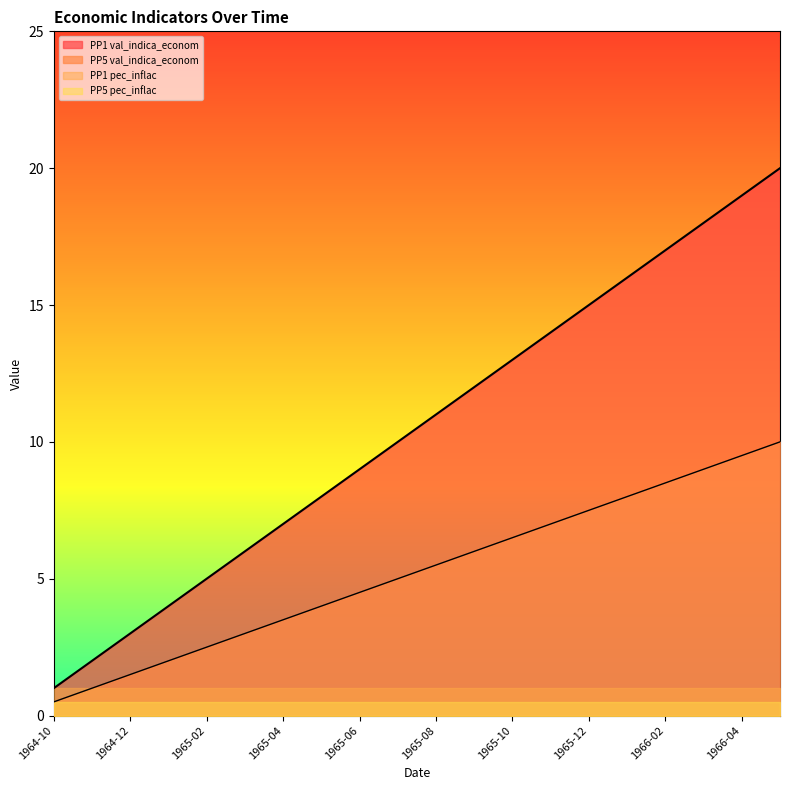

True or false: PP5 val_indica_econom and PP1 val_indica_econom cross at least once.

False